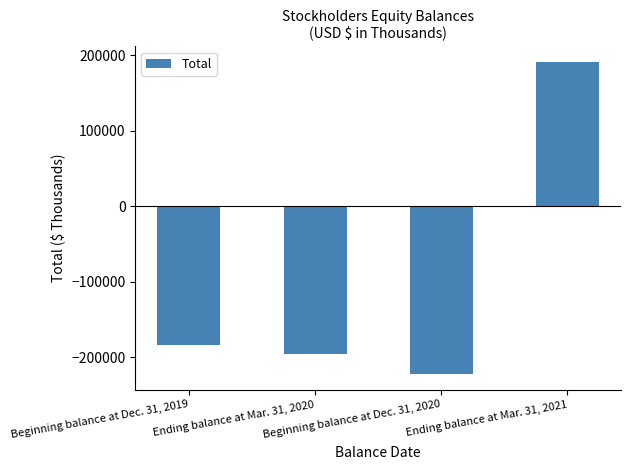

How many data points are less than -183241?

2